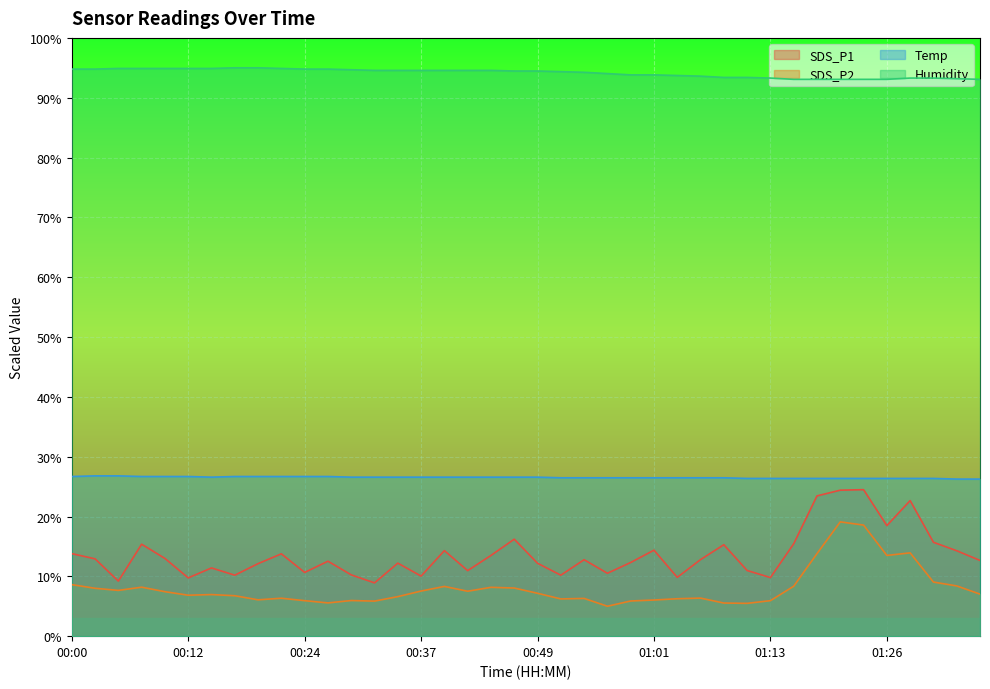

What is the label of the 25th point from the left?

00:59